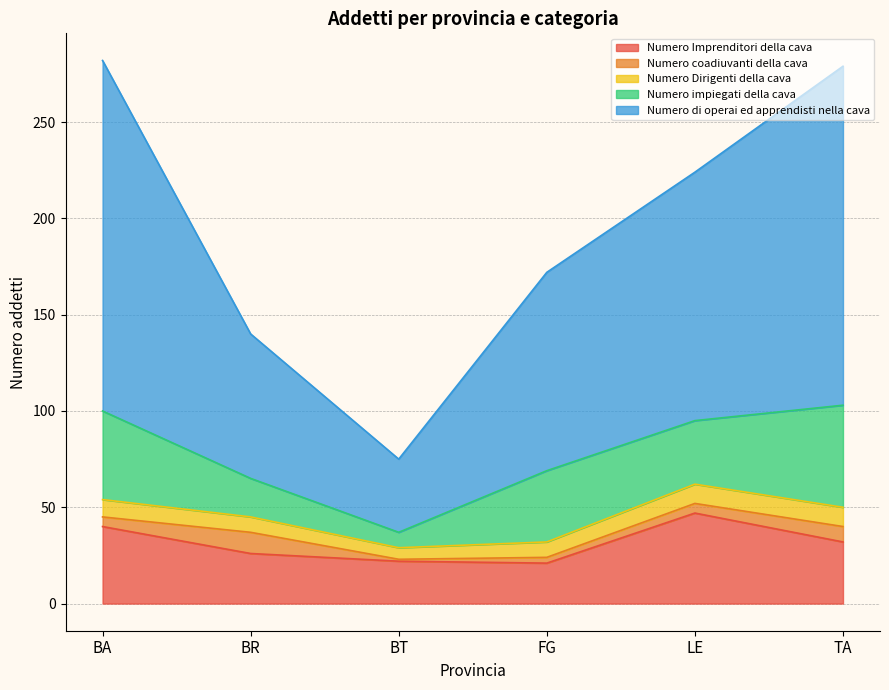

At which category is the sum across all series the highest?

BA